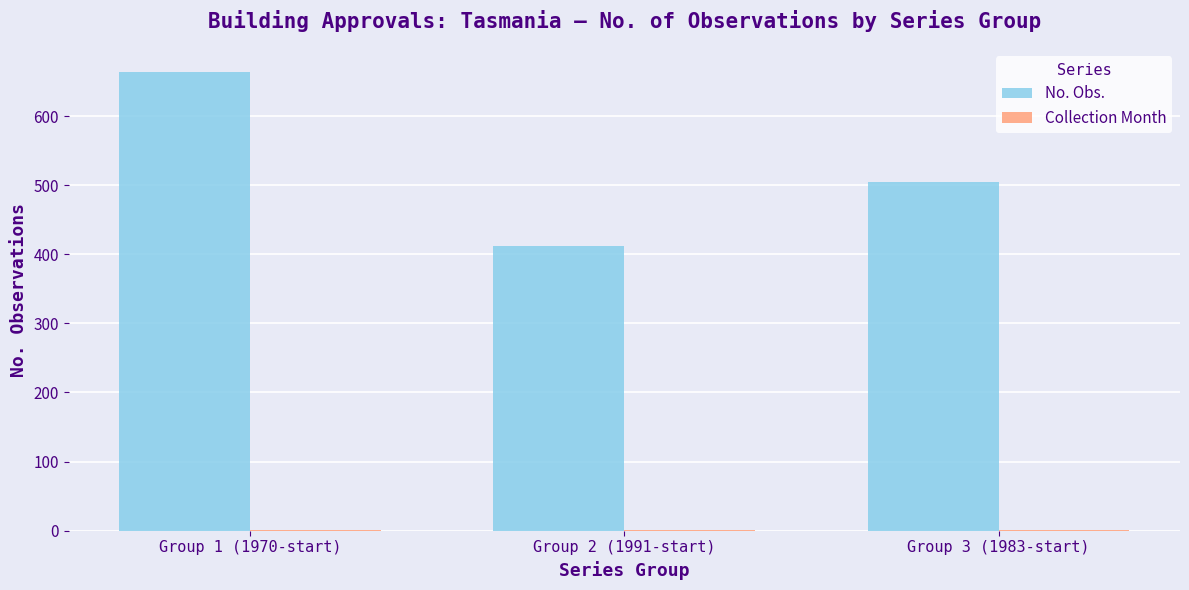

Are the bars grouped side by side (vs. stacked)?

Yes